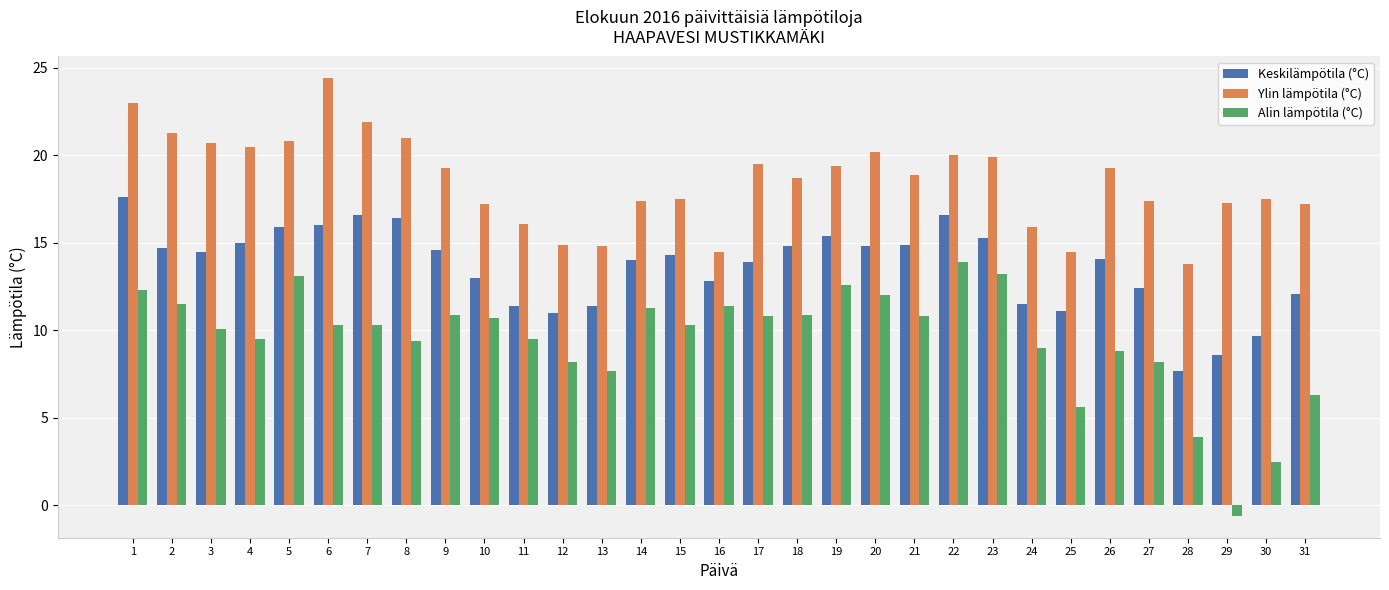

List the series in order of their peak value, highest first.

Ylin lämpötila (°C), Keskilämpötila (°C), Alin lämpötila (°C)